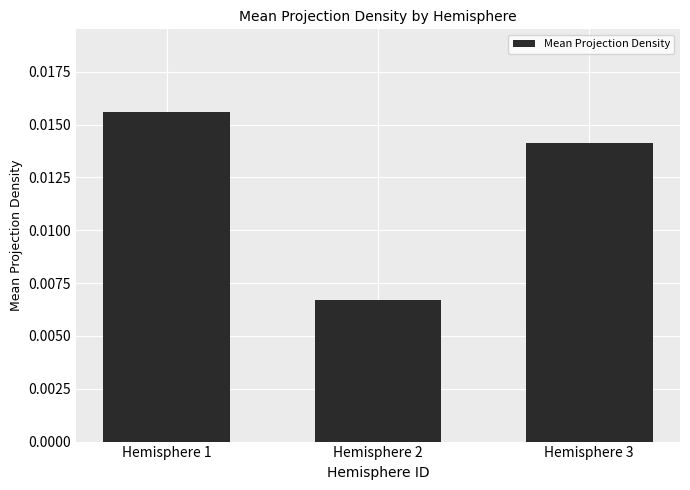

List the labels in order of value, smallest first.

Hemisphere 2, Hemisphere 3, Hemisphere 1